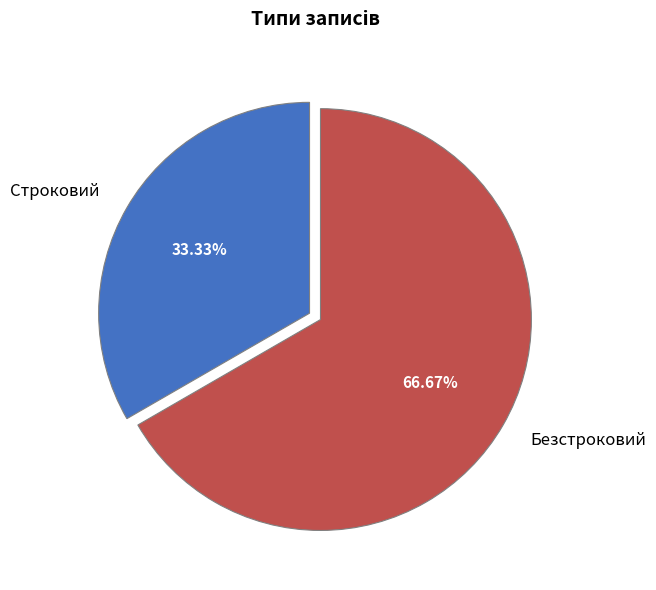

Do Безстроковий and Строковий together represent more than half of the pie?

Yes